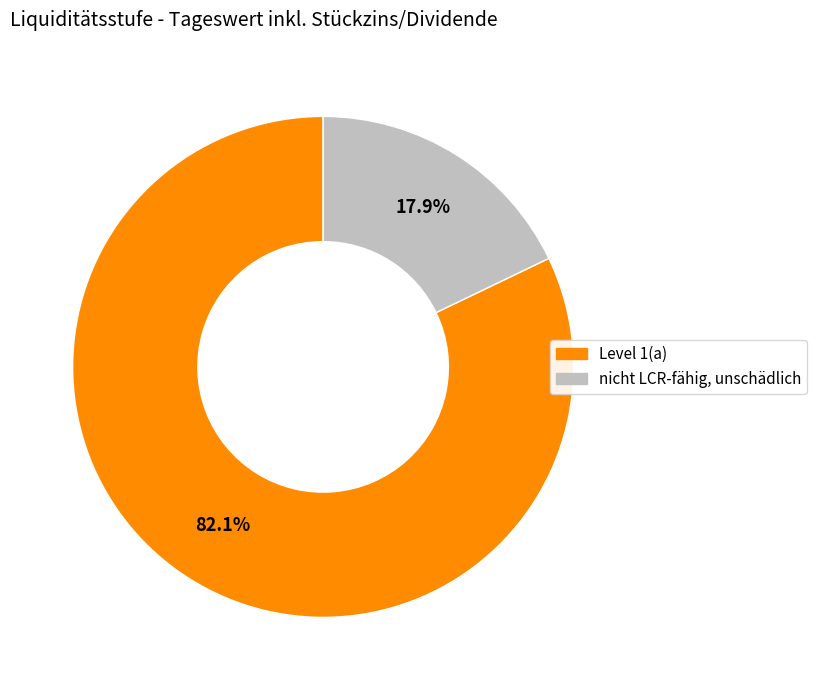

Which has a higher value, Level 1(a) or nicht LCR-fähig, unschädlich?

Level 1(a)